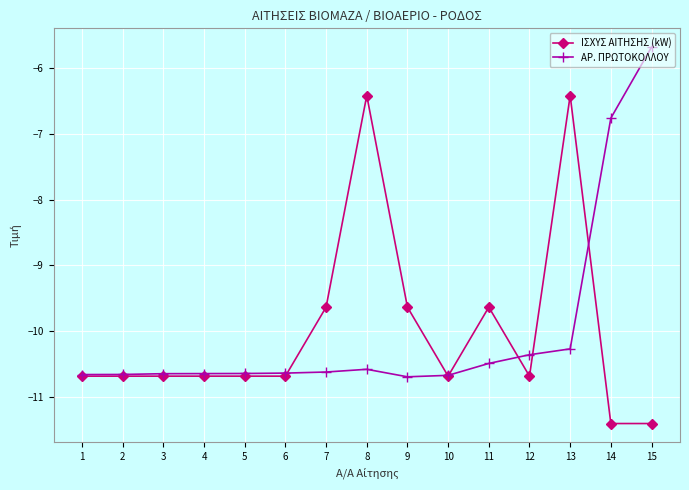

What is the approximate value of ΑΡ. ΠΡΩΤΟΚΟΛΛΟΥ at 11?

-10.5